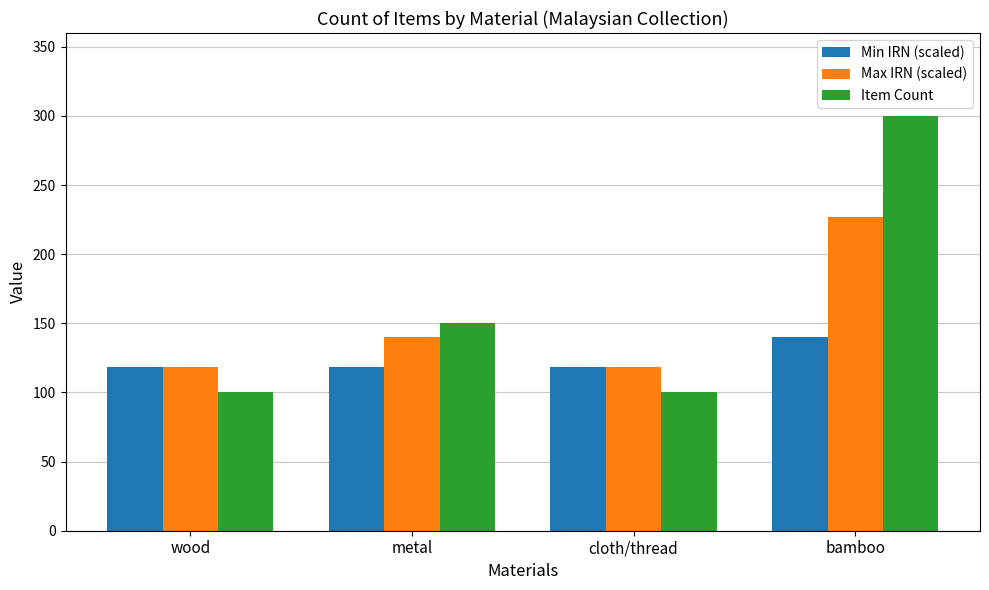

What position from the left is metal?

2